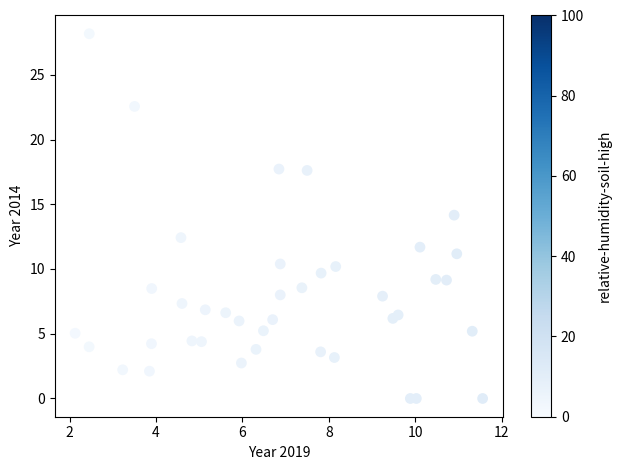

What is the range of Y values (max minus min)?

28.2